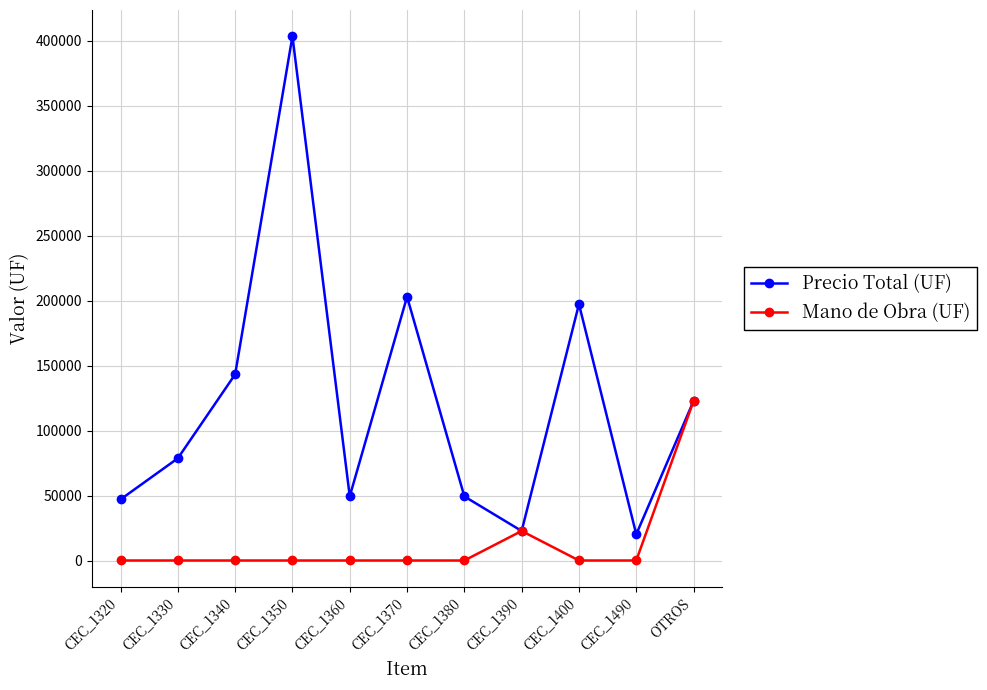

At which category is the sum across all series the highest?

CEC_1350